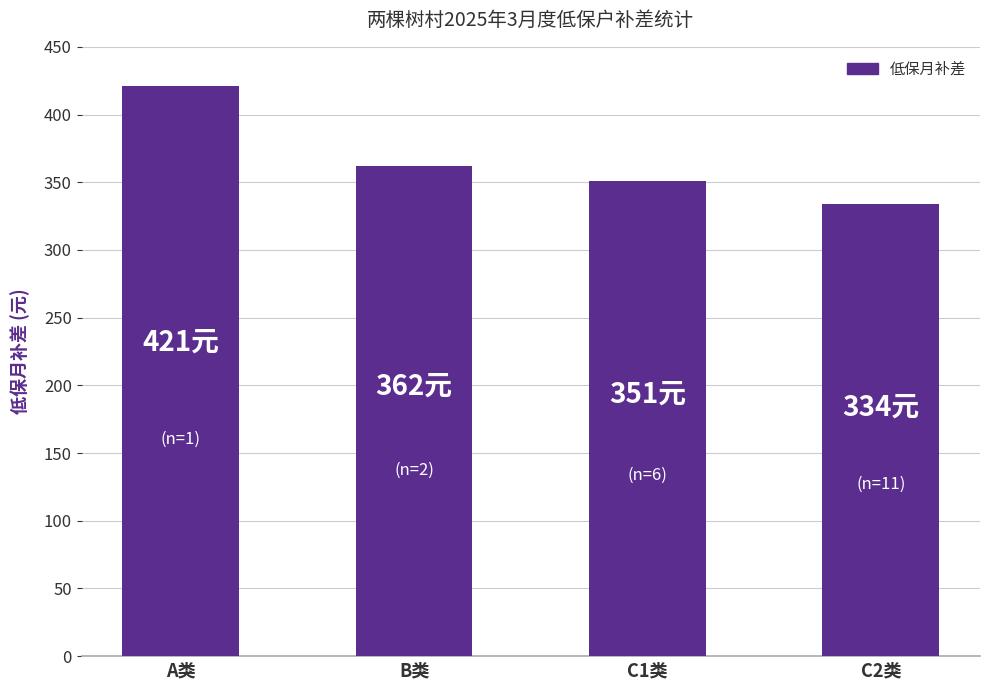

Reading right to left, extract all data points from this chart.

C2类=334	C1类=351	B类=362	A类=421